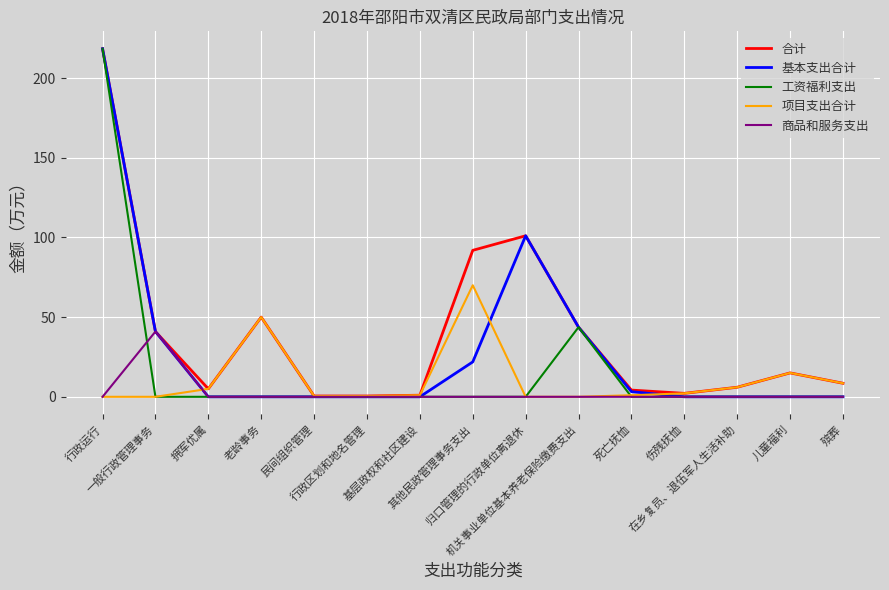

What is the maximum value shown in the chart?

218.4